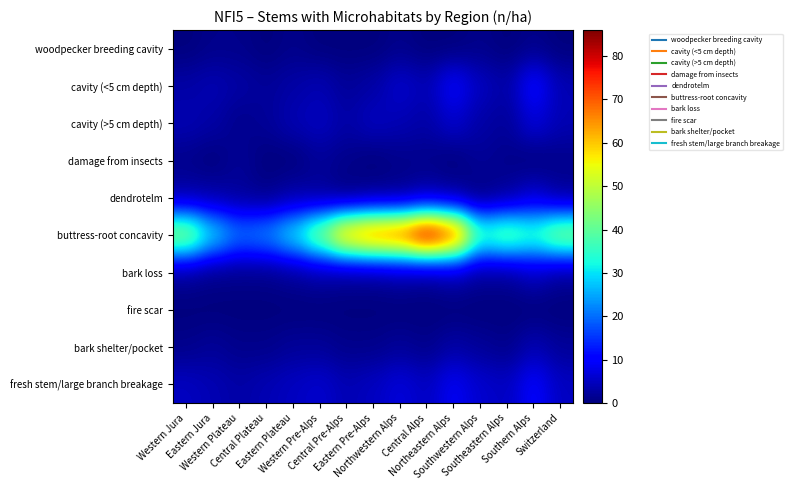

Which label corresponds to the smallest value in the chart?

Western Jura